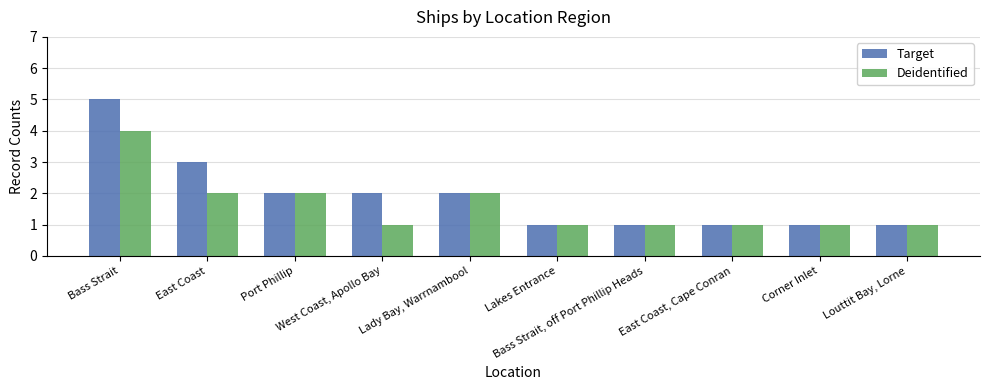

Is the value of Target at Corner Inlet greater than the value of Deidentified at Port Phillip?

No